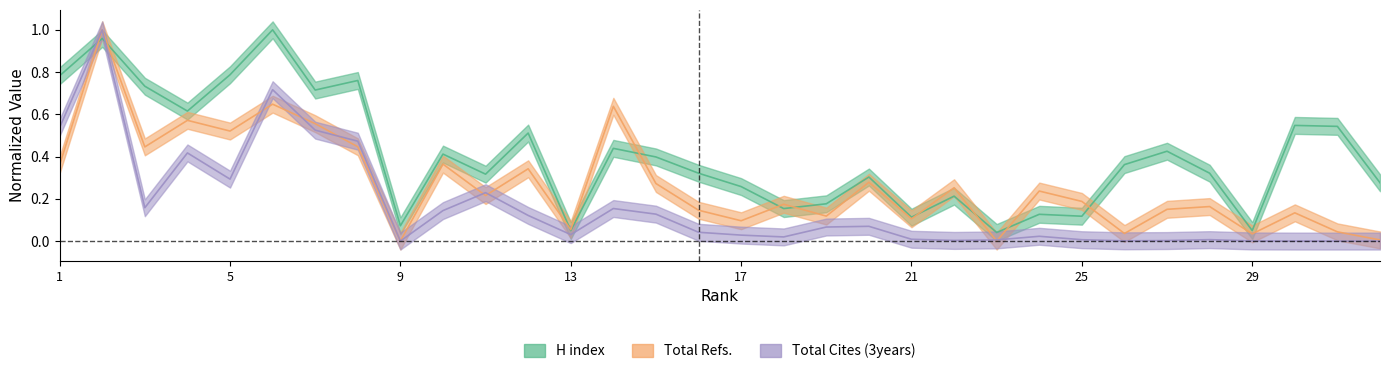

Reading left to right, what are all the values shown in this chart?

H index: 1=0.8	2=1.0	3=0.7	4=0.6	5=0.8	6=1.0	7=0.7	8=0.8	9=0.1	10=0.4	11=0.3	12=0.5	13=0.0	14=0.4	15=0.4	16=0.3	17=0.3	18=0.2	19=0.2	20=0.3	21=0.1	22=0.2	23=0.0	24=0.1	25=0.1	26=0.4	27=0.4	28=0.3	29=0.0	30=0.5	31=0.5	32=0.3
Total Refs.: 1=0.4	2=1.0	3=0.4	4=0.6	5=0.5	6=0.6	7=0.6	8=0.4	9=0.0	10=0.4	11=0.2	12=0.3	13=0.1	14=0.6	15=0.3	16=0.1	17=0.1	18=0.2	19=0.1	20=0.3	21=0.1	22=0.3	23=0.0	24=0.2	25=0.2	26=0.0	27=0.2	28=0.2	29=0.0	30=0.1	31=0.0	32=0.0
Total Cites (3years): 1=0.5	2=1.0	3=0.2	4=0.4	5=0.3	6=0.7	7=0.5	8=0.5	9=0.0	10=0.1	11=0.2	12=0.1	13=0.0	14=0.2	15=0.1	16=0.0	17=0.0	18=0.0	19=0.1	20=0.1	21=0.0	22=0.0	23=0.0	24=0.0	25=0.0	26=0.0	27=0.0	28=0.0	29=0.0	30=0.0	31=0.0	32=0.0